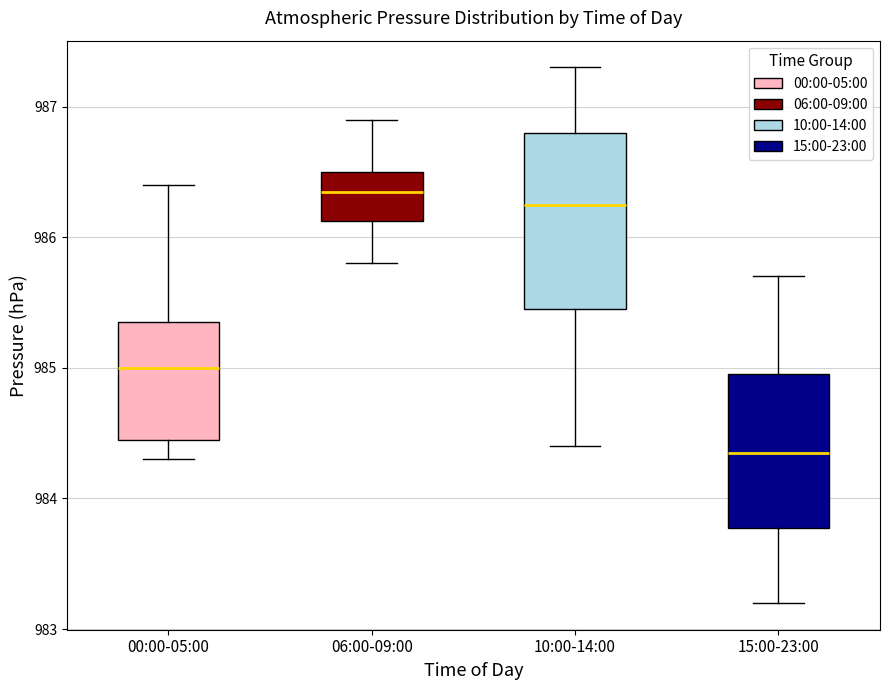

Reading left to right, read every box against the y-axis: the position of its median line, the range the box covers, and the ends of its whiskers. The values are not printed on the chart, so give them approximately, as read against the axis.

00:00-05:00: median 985.0, box 984.5 to 985.4, whiskers 984.3 to 986.4
06:00-09:00: median 986.4, box 986.1 to 986.5, whiskers 985.8 to 986.9
10:00-14:00: median 986.3, box 985.5 to 986.8, whiskers 984.4 to 987.3
15:00-23:00: median 984.4, box 983.8 to 985.0, whiskers 983.2 to 985.7